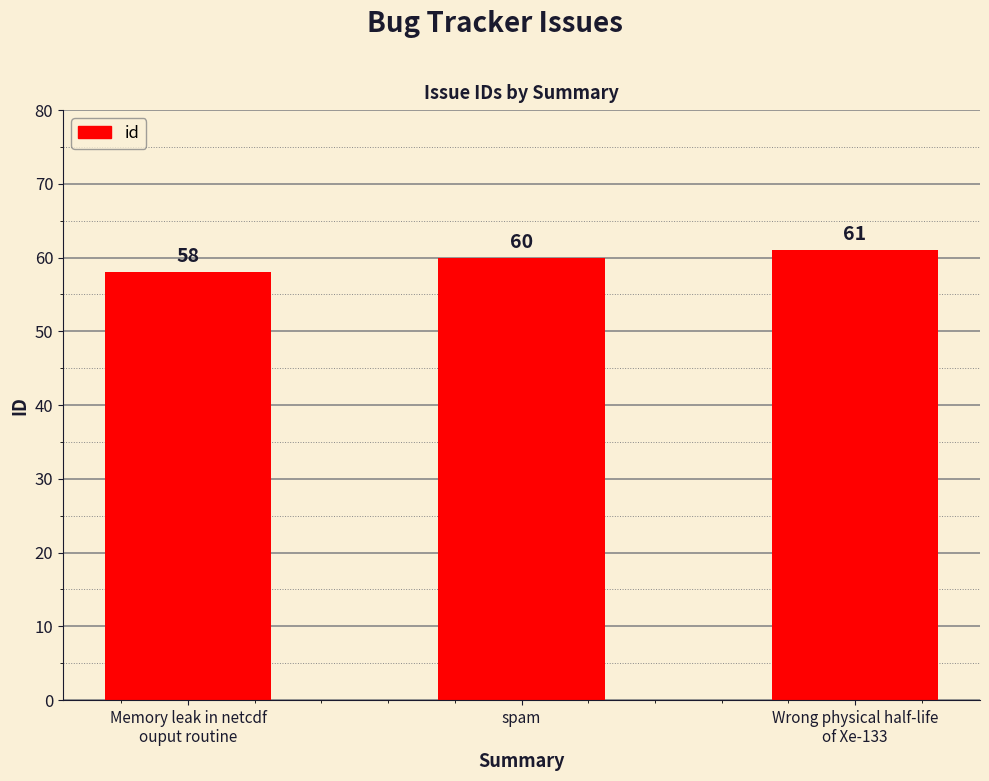

What is the difference between the maximum and minimum values?

3